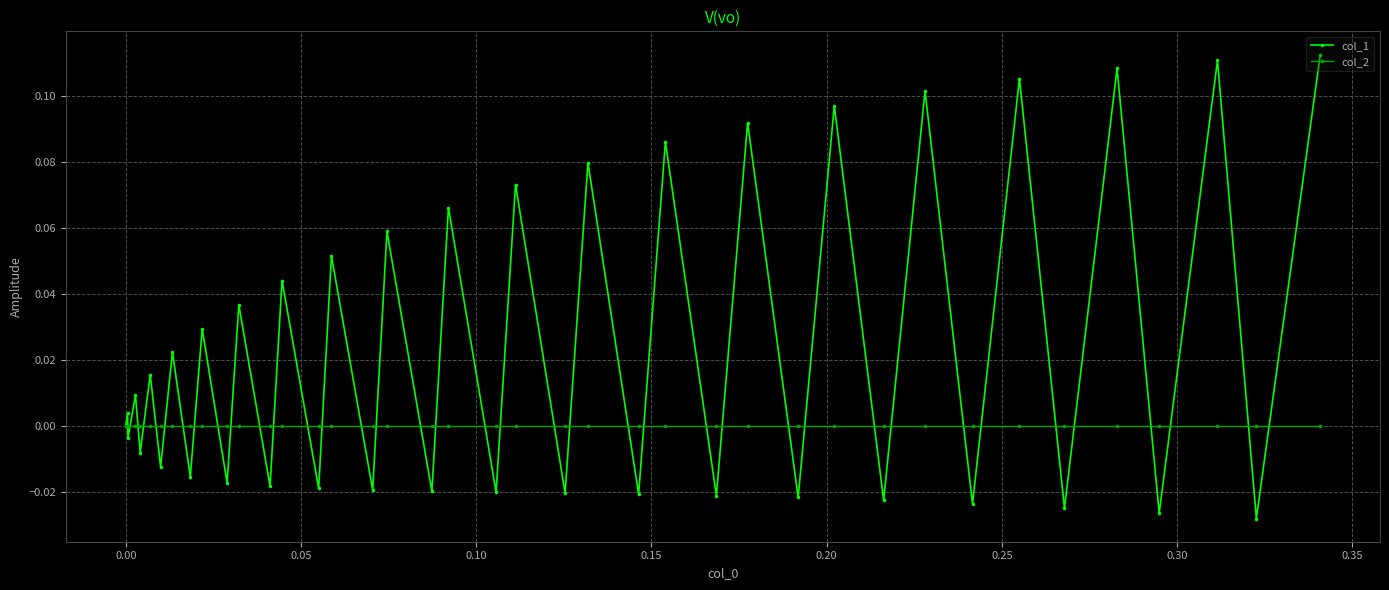

How many categories are shown in the chart?

40